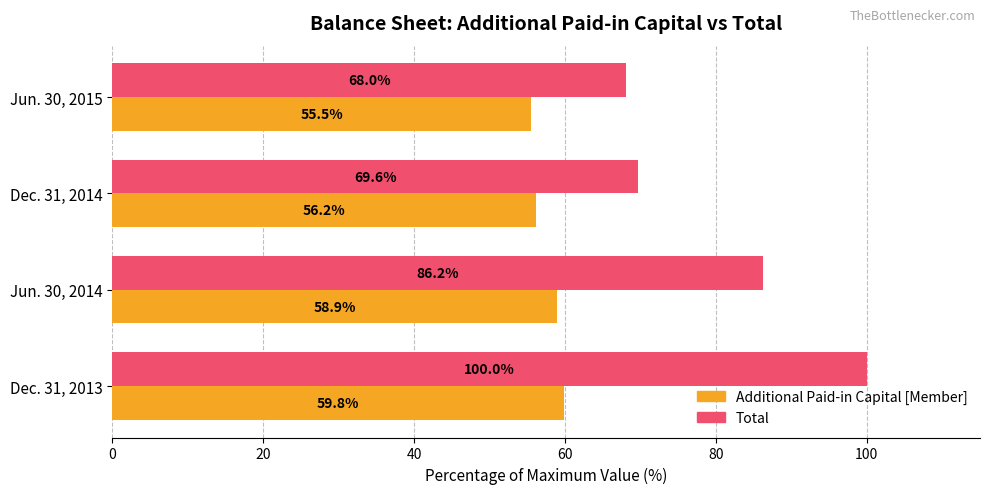

What is the average value of the Total series?

81.0